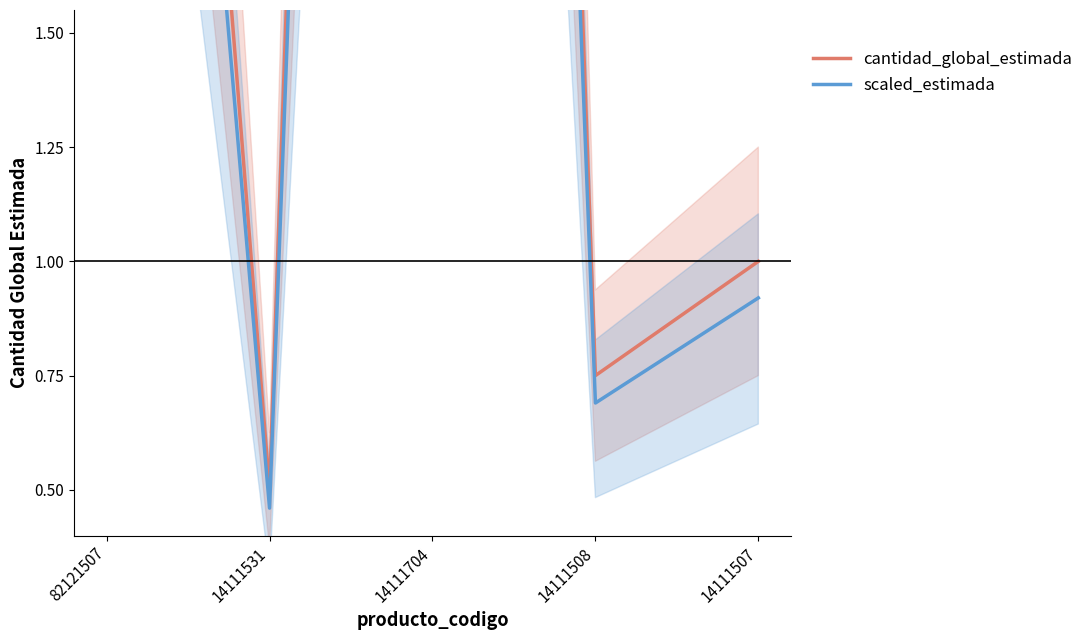

What is the label of the 2nd point from the left?

14111531